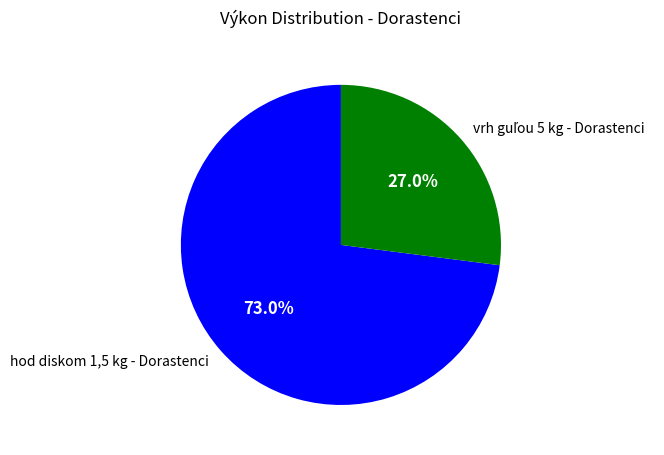

True or false: hod diskom 1,5 kg - Dorastenci accounts for 85% of the total.

False